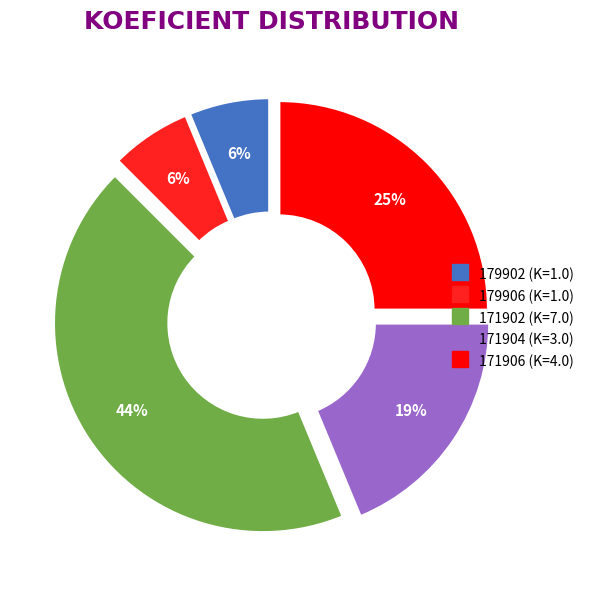

Which category has the biggest portion of the pie?

171902